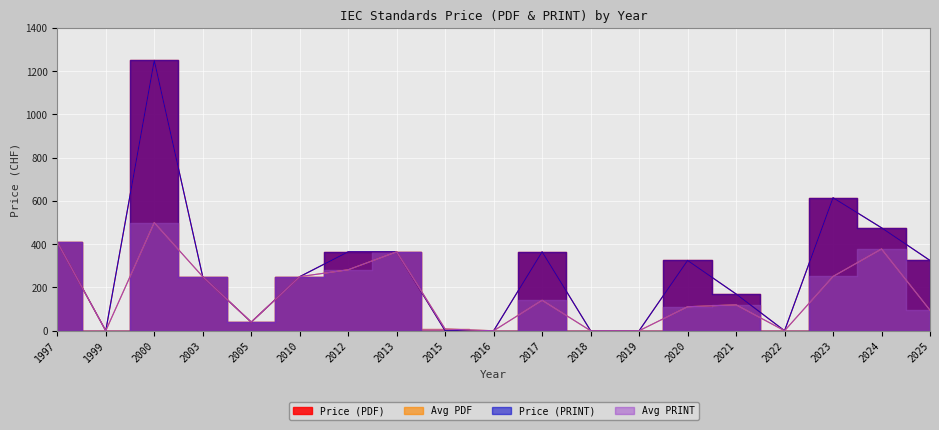

True or false: Price (PDF) and Avg PDF cross at least once.

False